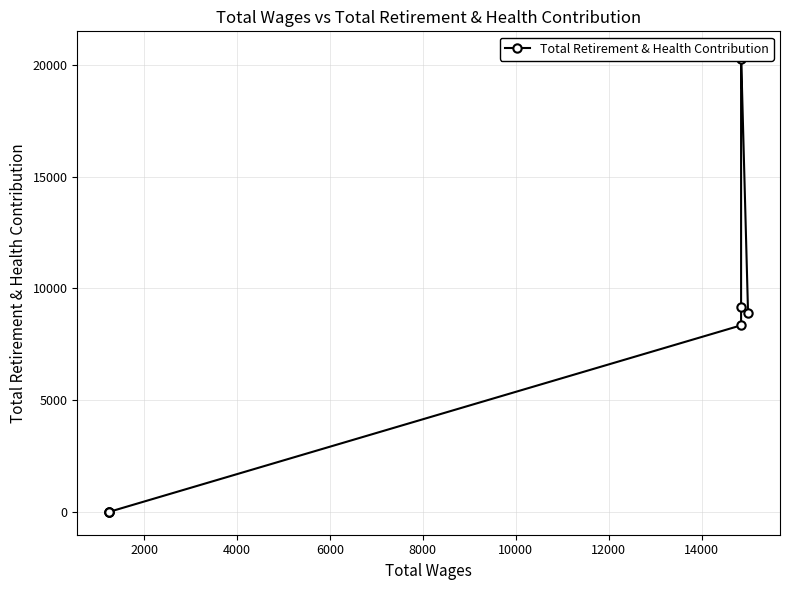

True or false: the data shows 6267 at 12000.

False